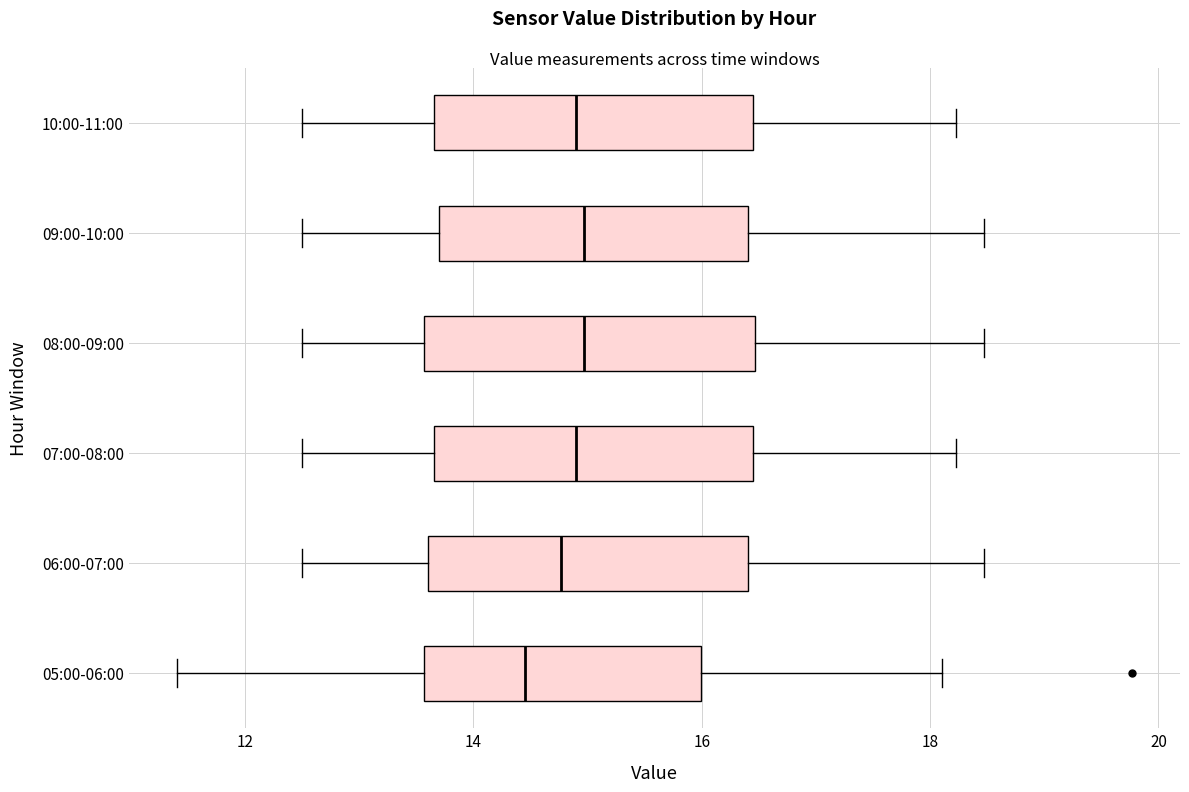

Reading bottom to top, read every box against the x-axis: the position of its median line, the range the box covers, and the ends of its whiskers. The values are not printed on the chart, so give them approximately, as read against the axis.

05:00-06:00: median 14.4, box 13.6 to 16.0, whiskers 11.4 to 18.2
06:00-07:00: median 14.8, box 13.6 to 16.4, whiskers 12.6 to 18.4
07:00-08:00: median 15.0, box 13.6 to 16.4, whiskers 12.6 to 18.2
08:00-09:00: median 15.0, box 13.6 to 16.4, whiskers 12.6 to 18.4
09:00-10:00: median 15.0, box 13.6 to 16.4, whiskers 12.6 to 18.4
10:00-11:00: median 15.0, box 13.6 to 16.4, whiskers 12.6 to 18.2